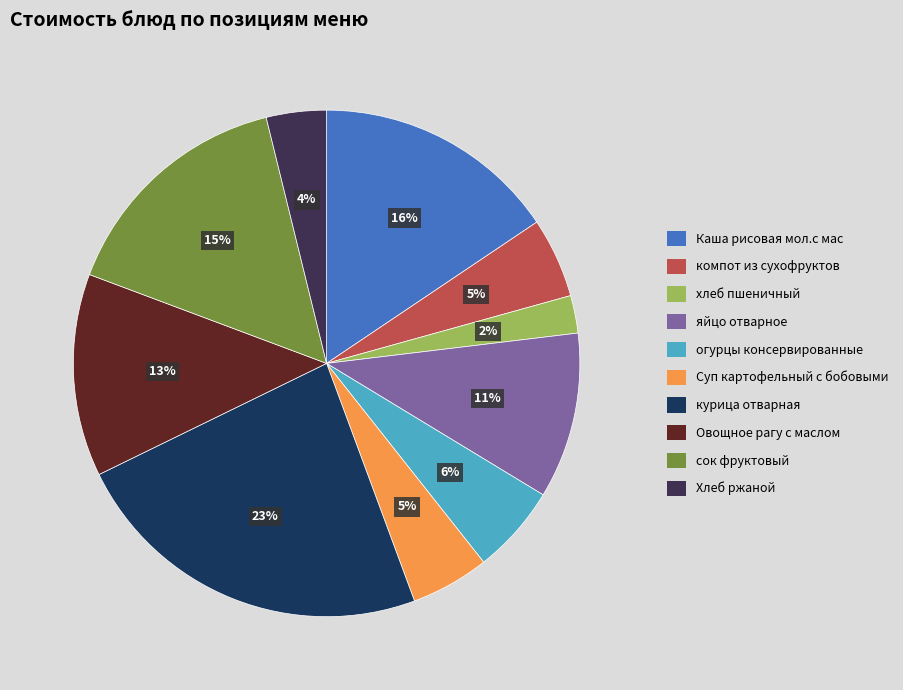

Which has a higher value, Каша рисовая мол.с мас or компот из сухофруктов?

Каша рисовая мол.с мас